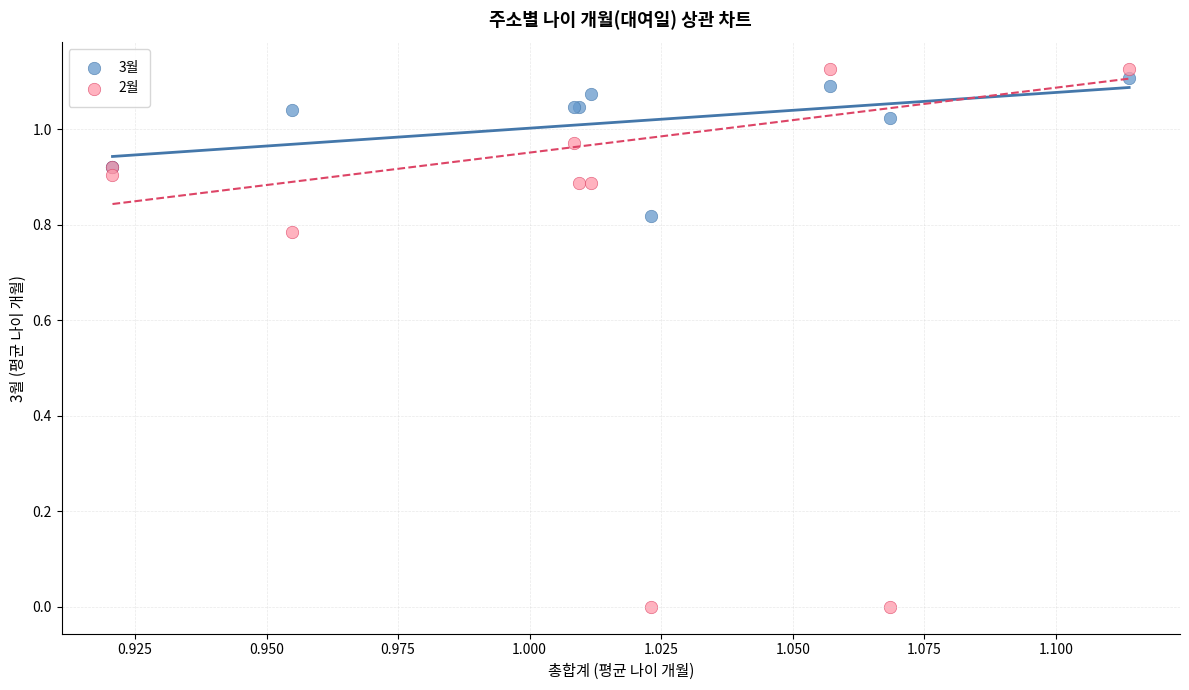

Which series contains the lowest Y value?

2월